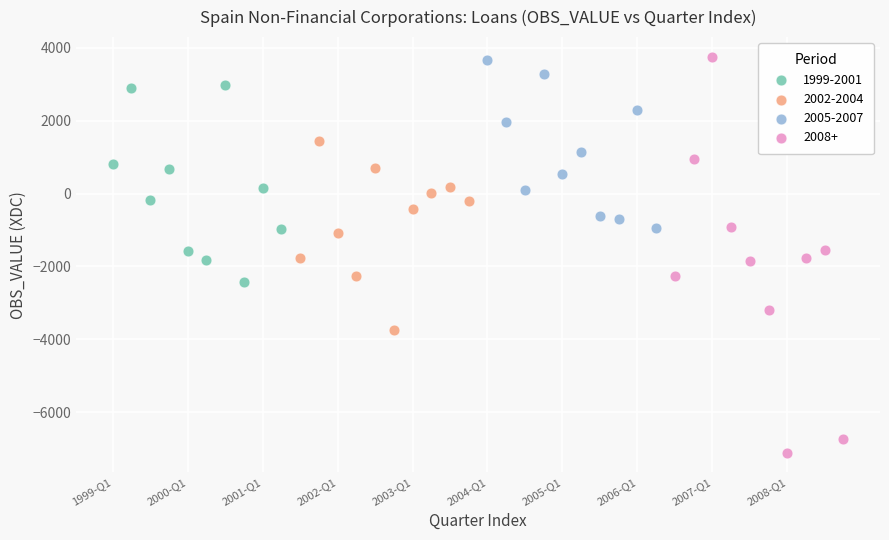

Which series has the largest Y range (max minus min)?

2008+